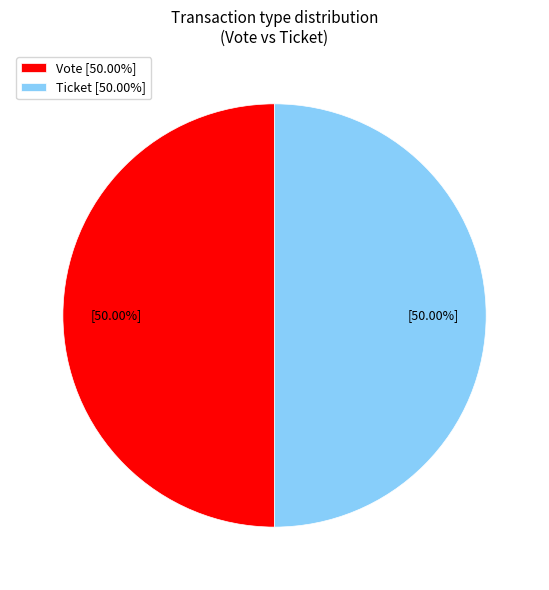

How many segments does this pie chart have?

2